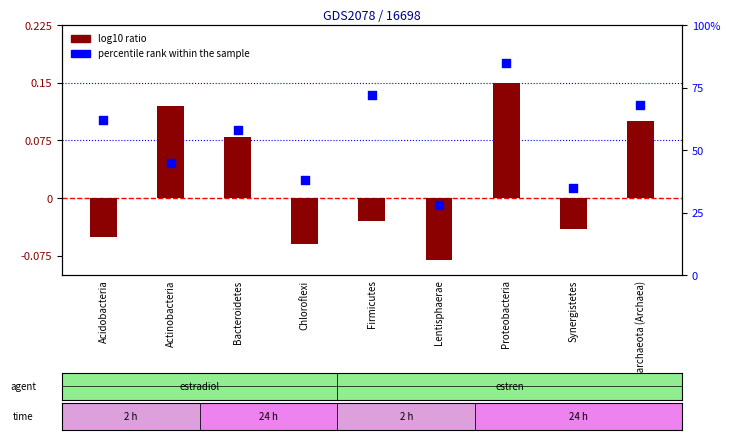

Is the value of log10 ratio at Synergistetes greater than the value of percentile rank within the sample at Actinobacteria?

No